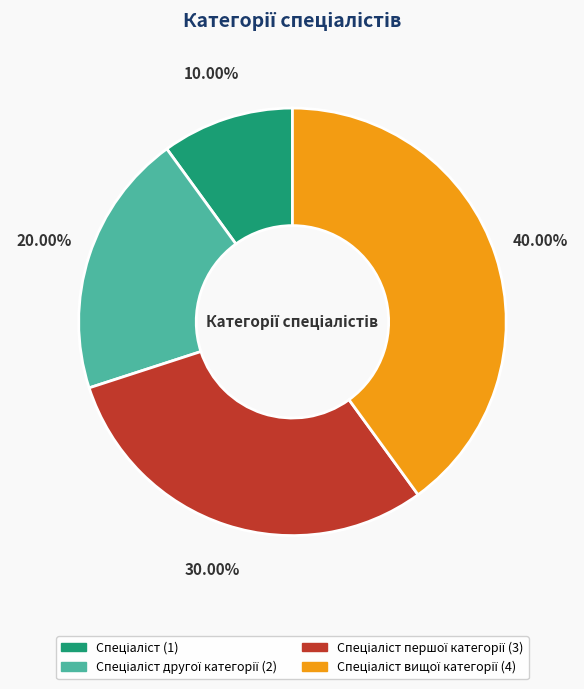

Is there any slice that represents more than half of the pie?

No